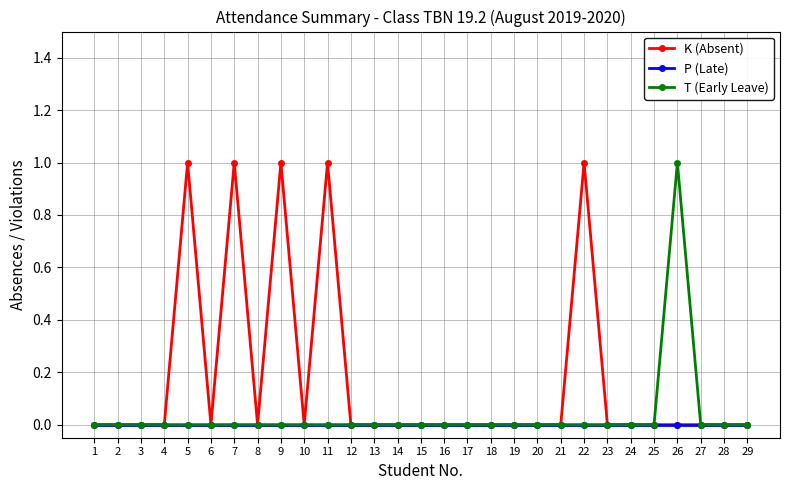

Is it true that T (Early Leave) equals 1 at 13?

False